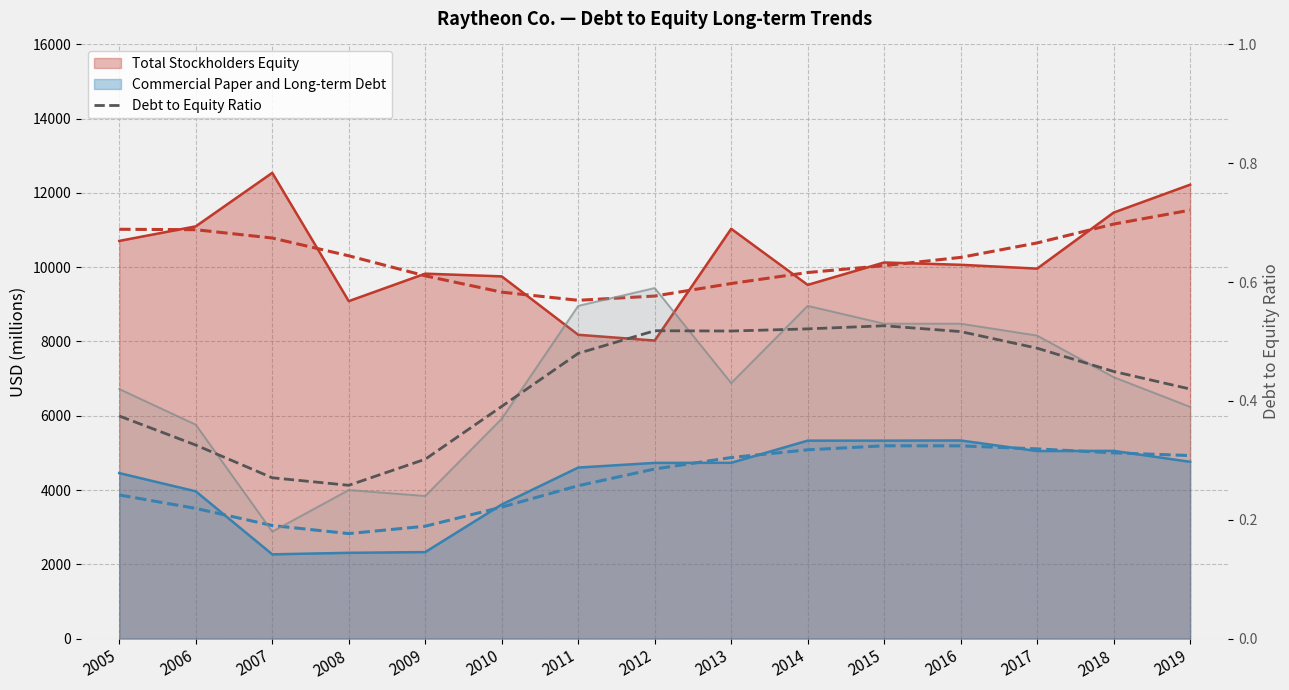

What is the value of the 5th point from the left?

0.3